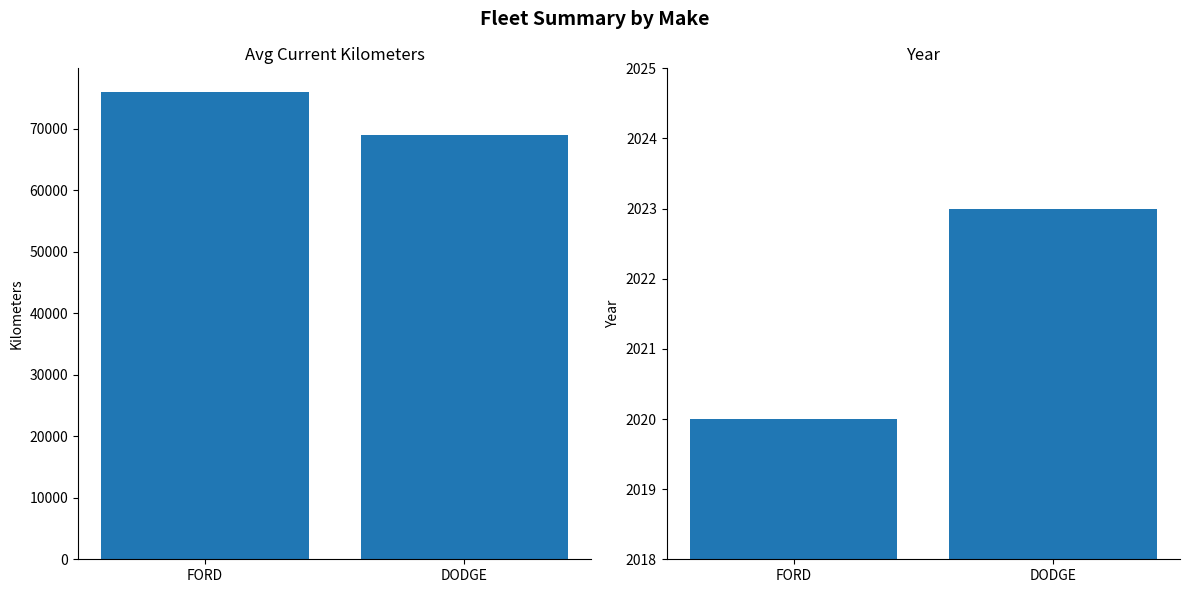

What is the label of the 1st bar from the right?

DODGE